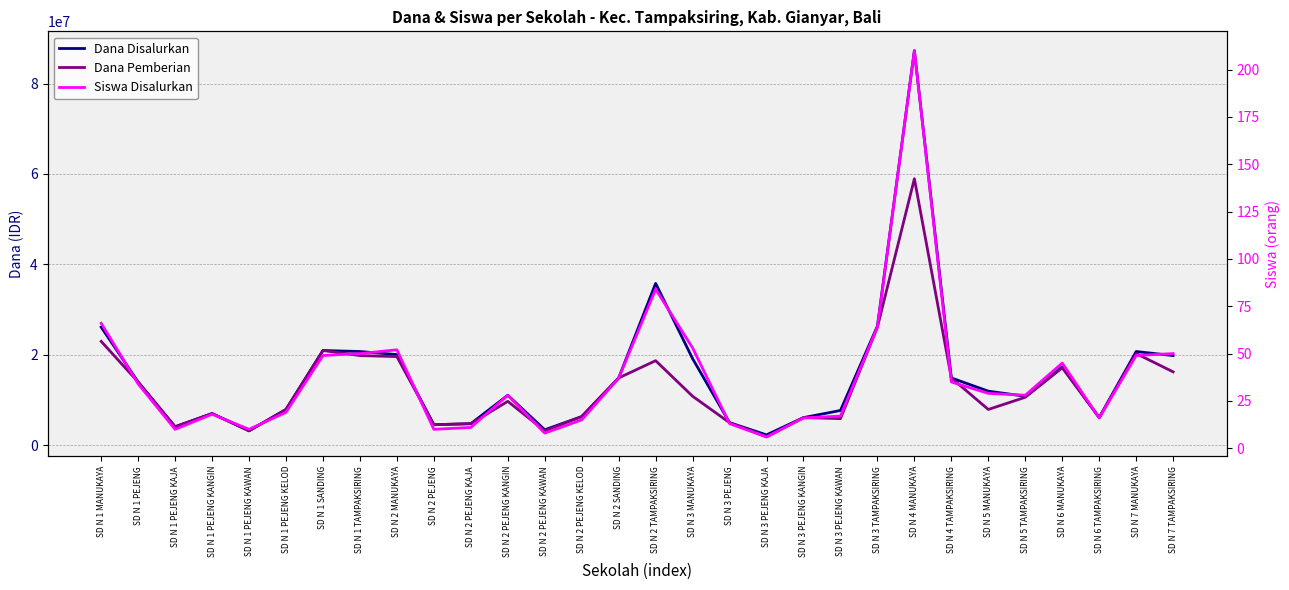

What is the value of the Dana Disalurkan point at the 26th from the left?

10800000